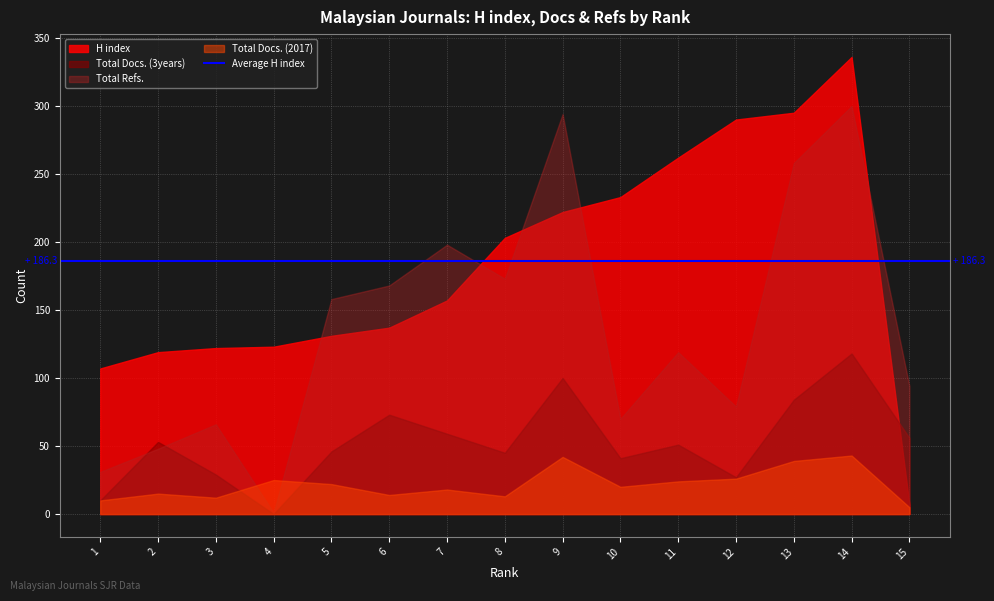

Which series has the largest total across all categories?

H index